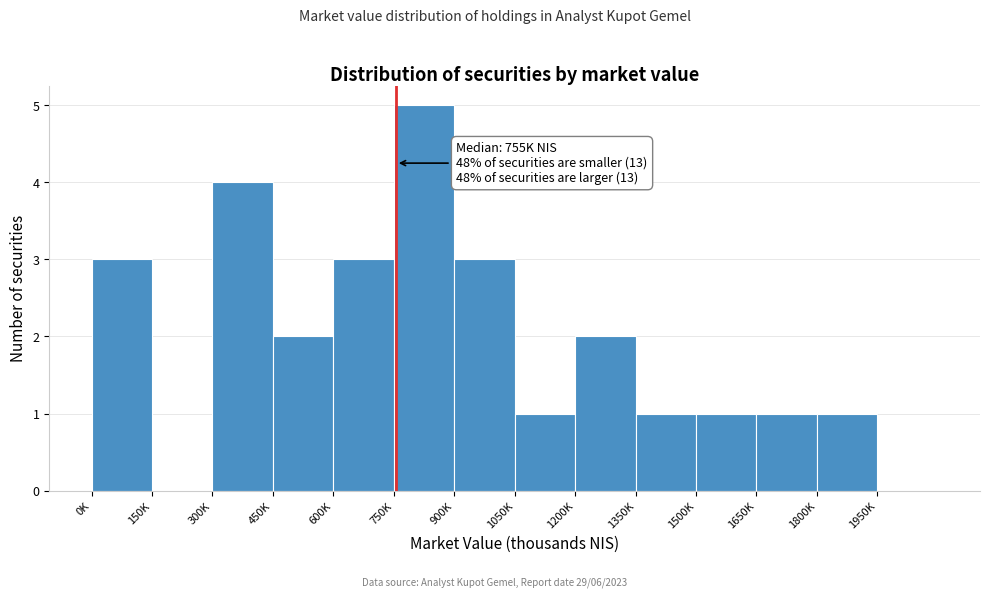

Reading left to right, list all the values displayed in this chart.

0K=3	150K=0	300K=4	450K=2	600K=3	750K=5	900K=3	1050K=1	1200K=2	1350K=1	1500K=1	1650K=1	1800K=1	1950K=0